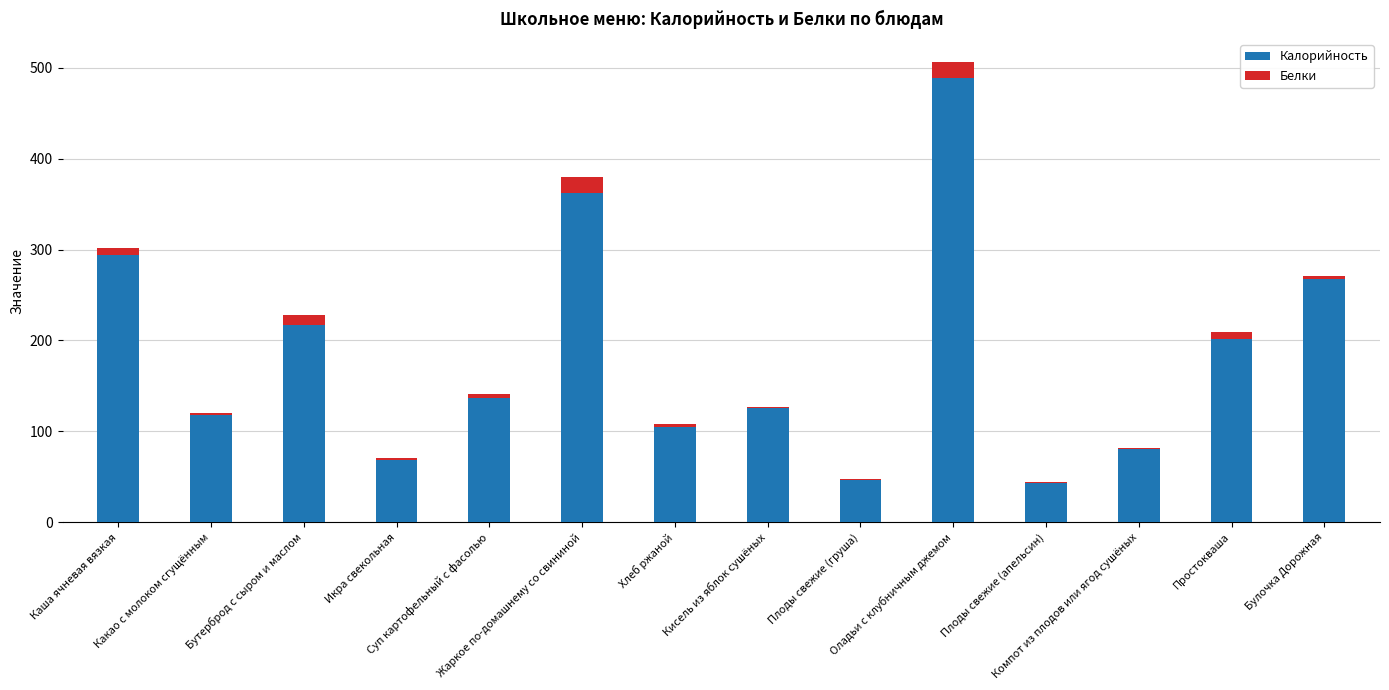

What is the sum of all Калорийность values?

2555.6